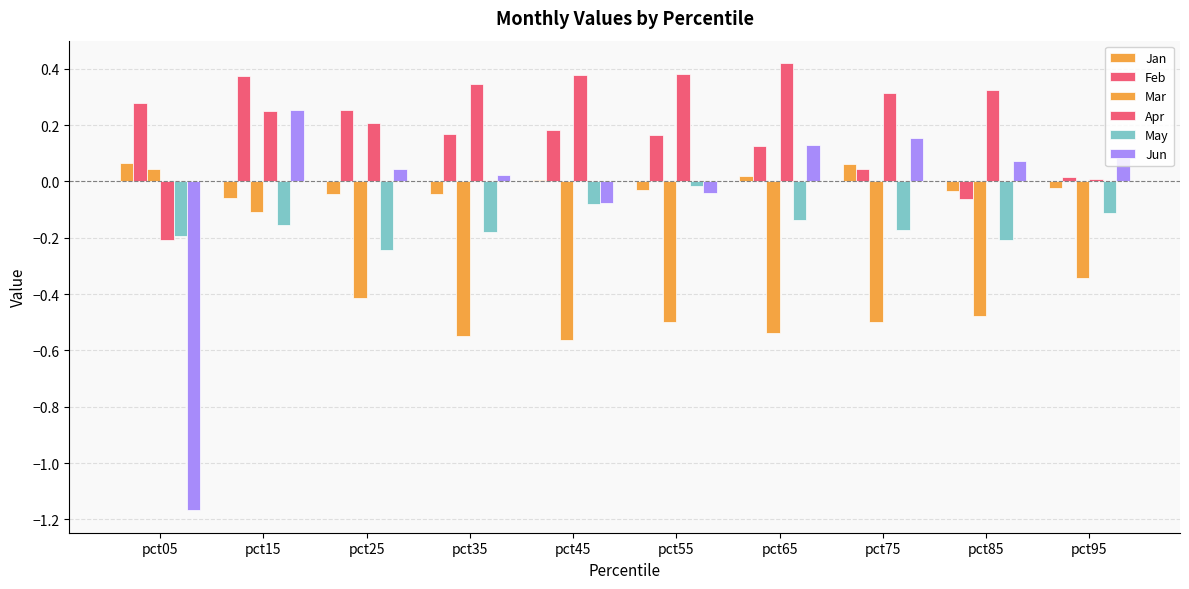

At which label does Jan first exceed 0?

pct05